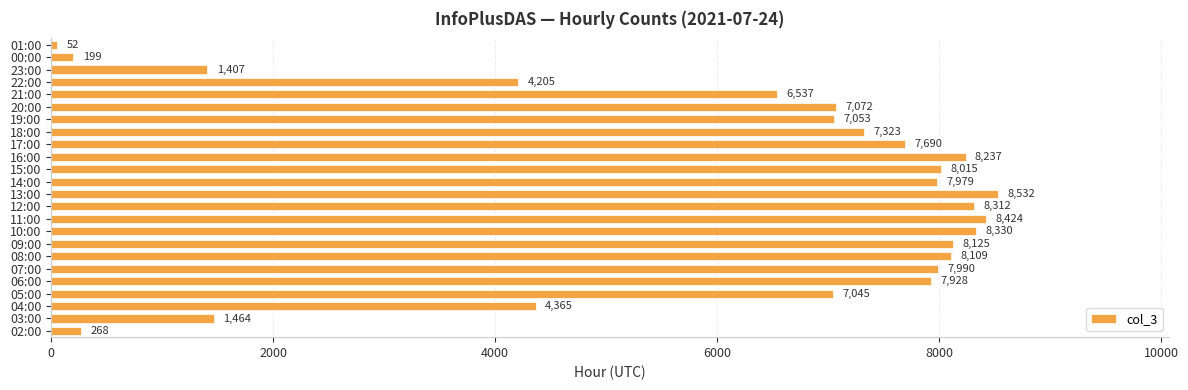

Reading bottom to top, what are all the values shown in this chart?

02:00=268	03:00=1464	04:00=4365	05:00=7045	06:00=7928	07:00=7990	08:00=8109	09:00=8125	10:00=8330	11:00=8424	12:00=8312	13:00=8532	14:00=7979	15:00=8015	16:00=8237	17:00=7690	18:00=7323	19:00=7053	20:00=7072	21:00=6537	22:00=4205	23:00=1407	00:00=199	01:00=52